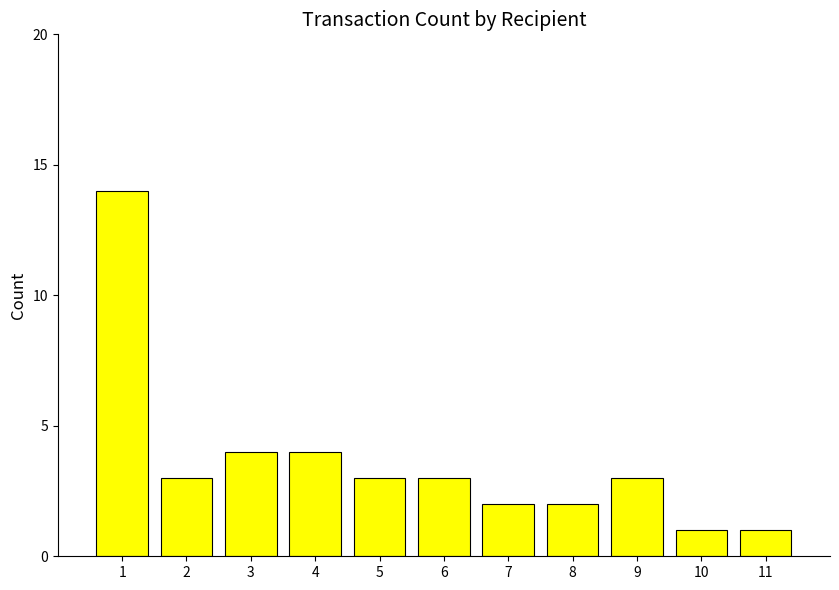

What is the greatest value displayed?

14